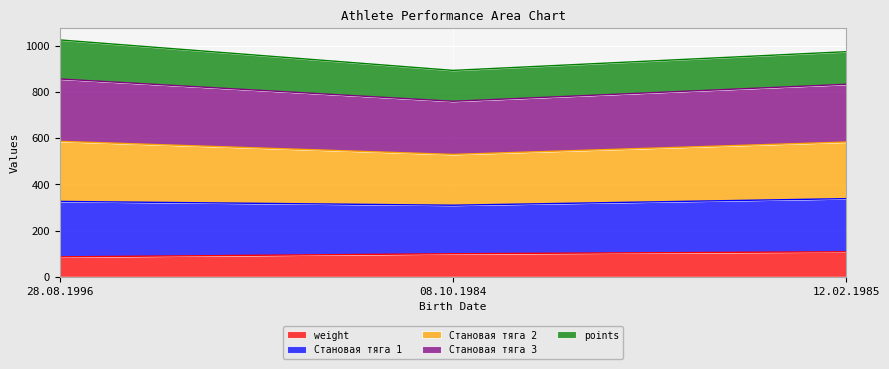

What are all the series names shown in the legend?

weight, Становая тяга 1, Становая тяга 2, Становая тяга 3, points